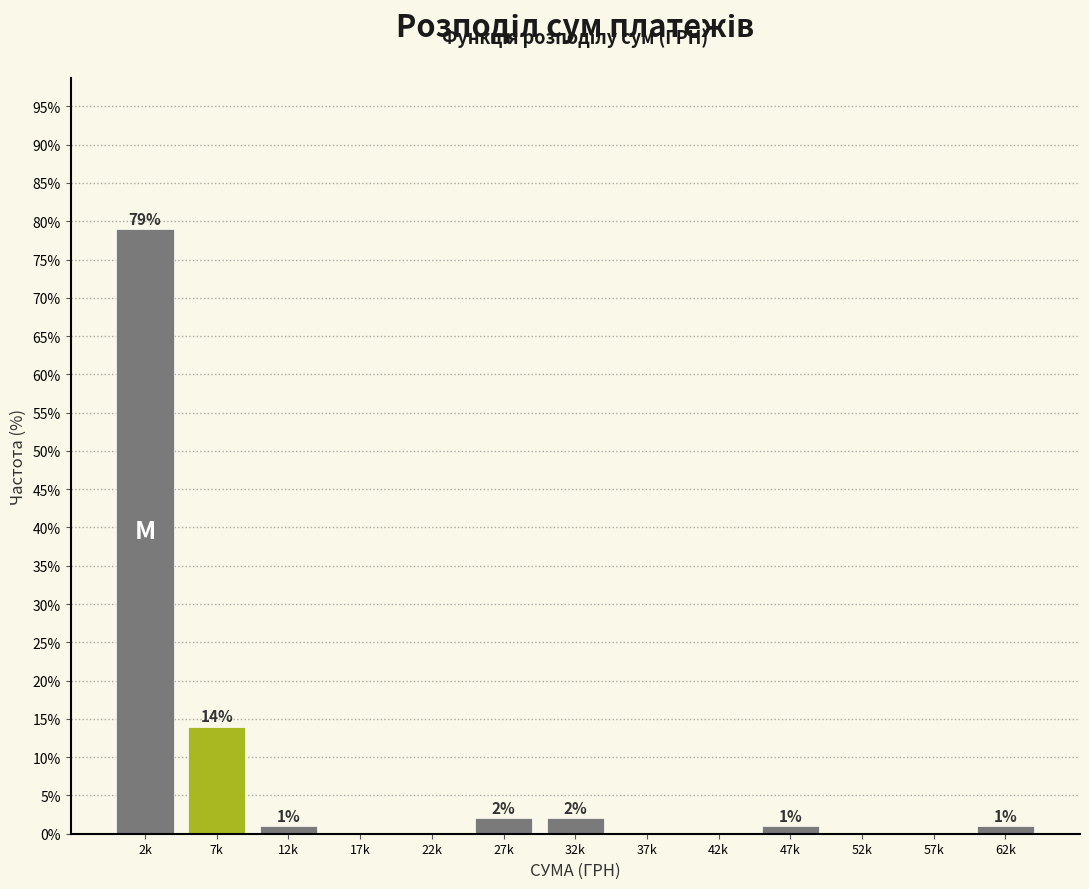

Reading left to right, transcribe all the data shown in this chart.

2k=79.0	7k=14.0	12k=1.0	17k=0.0	22k=0.0	27k=2.0	32k=2.0	37k=0.0	42k=0.0	47k=1.0	52k=0.0	57k=0.0	62k=1.0